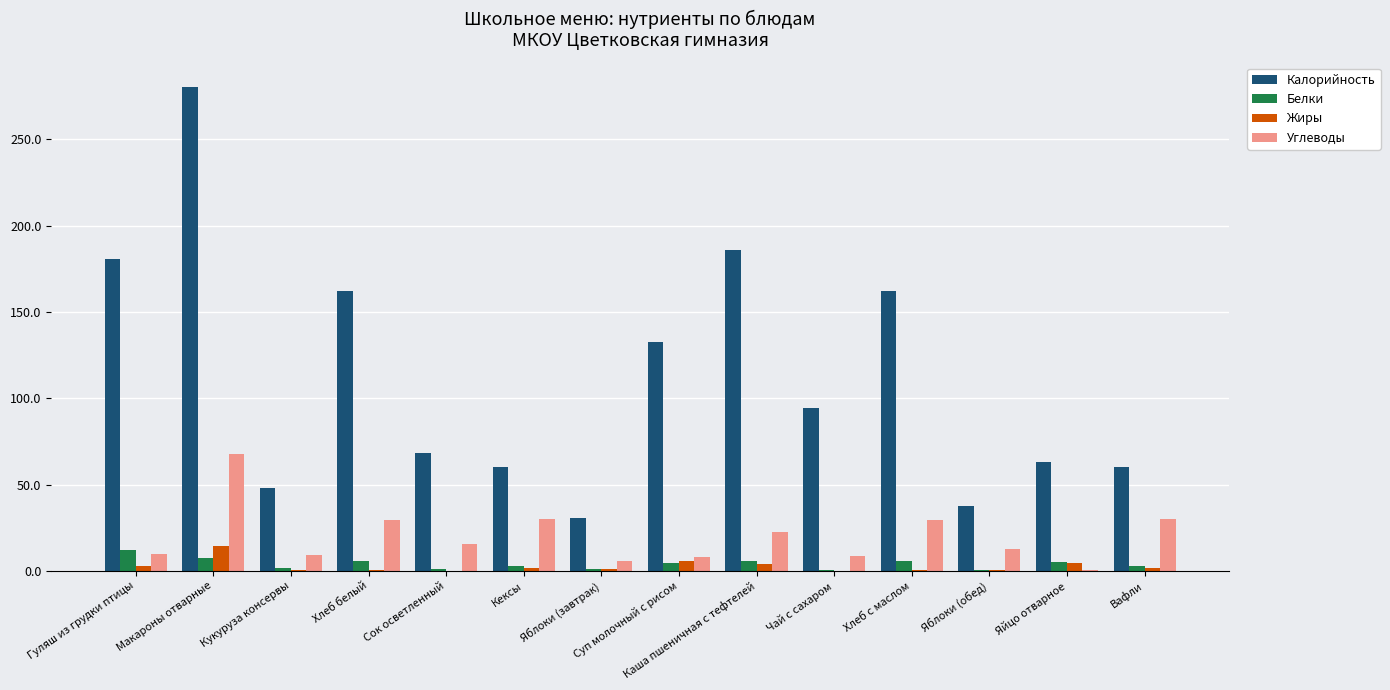

What is the sum of all Углеводы values?

278.2